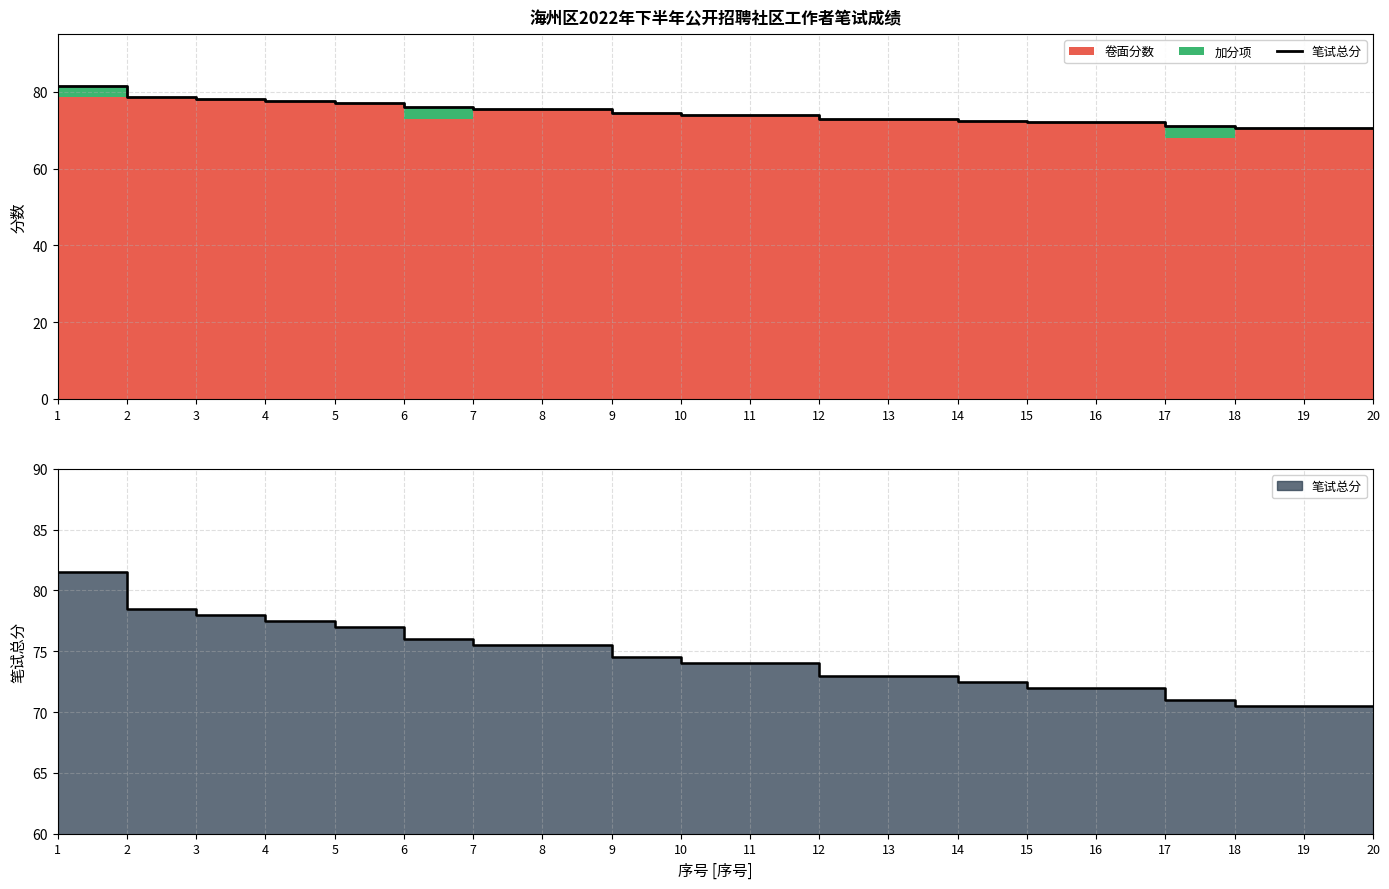

What is the value of the 9th point from the left?

74.5